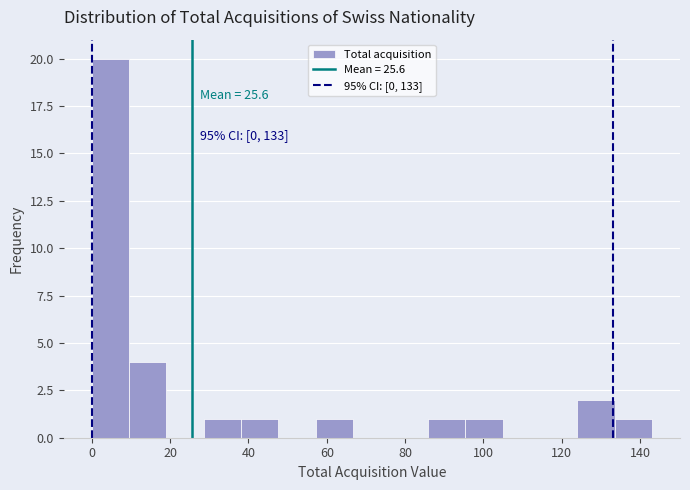

Over which range of the x-axis is the bar tallest?

0 to 10